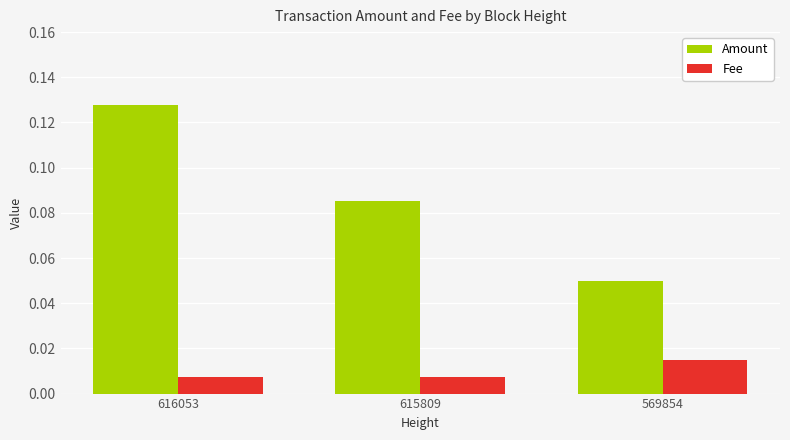

Count the Fee values in the range 0 to 1.

3